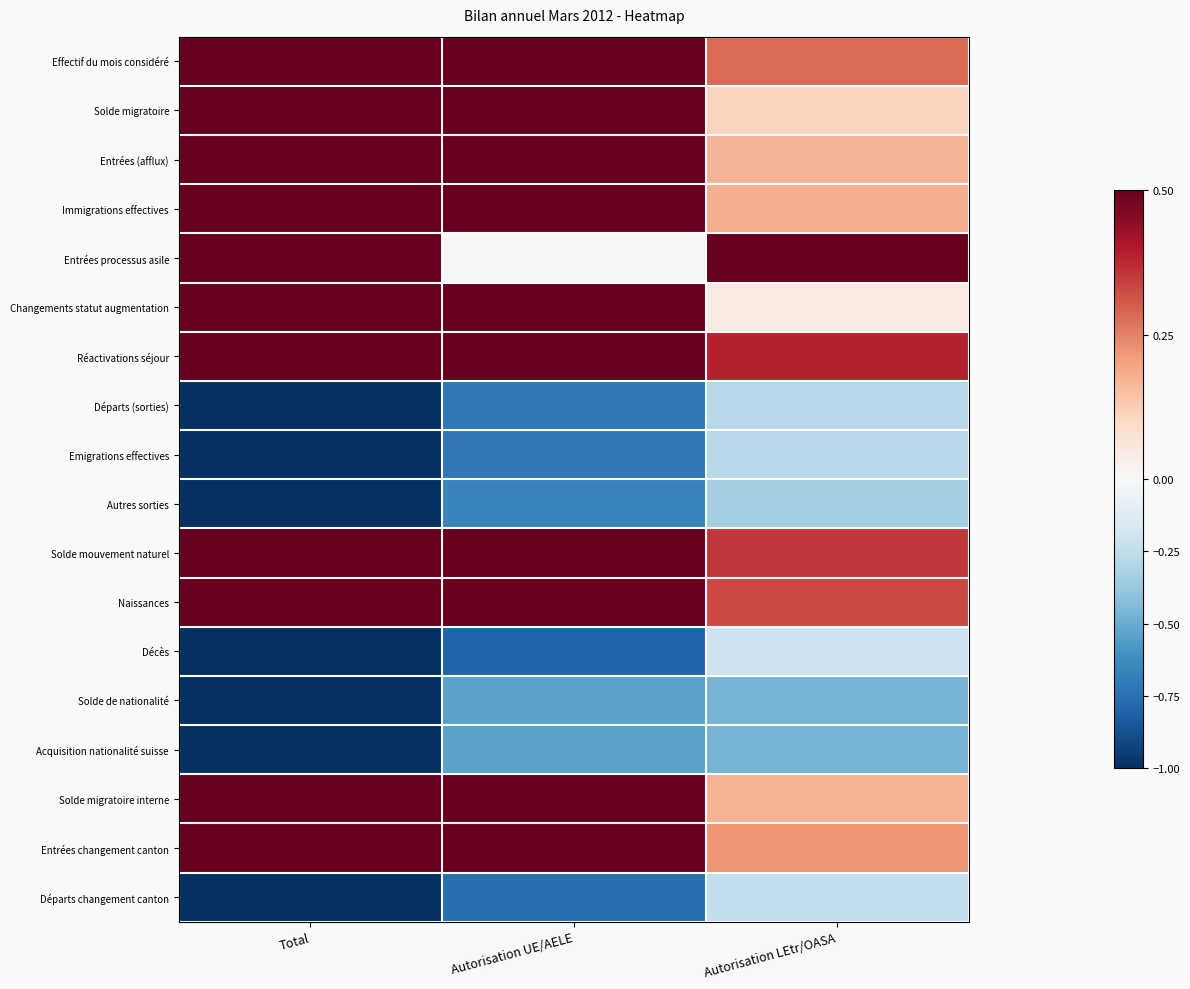

Rank the series at Autorisation UE/AELE from lowest to highest value.

Décès, Départs changement canton, Départs (sorties), Emigrations effectives, Autres sorties, Solde de nationalité, Acquisition nationalité suisse, Entrées processus asile, Réactivations séjour, Solde mouvement naturel, Naissances, Effectif du mois considéré, Entrées changement canton, Immigrations effectives, Solde migratoire interne, Entrées (afflux), Solde migratoire, Changements statut augmentation